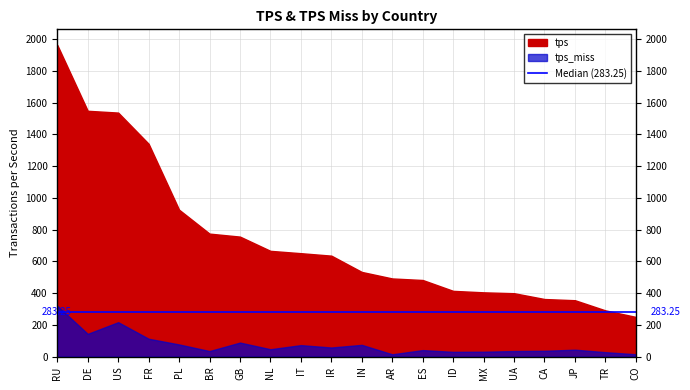

True or false: tps_miss and tps intersect in this chart.

False